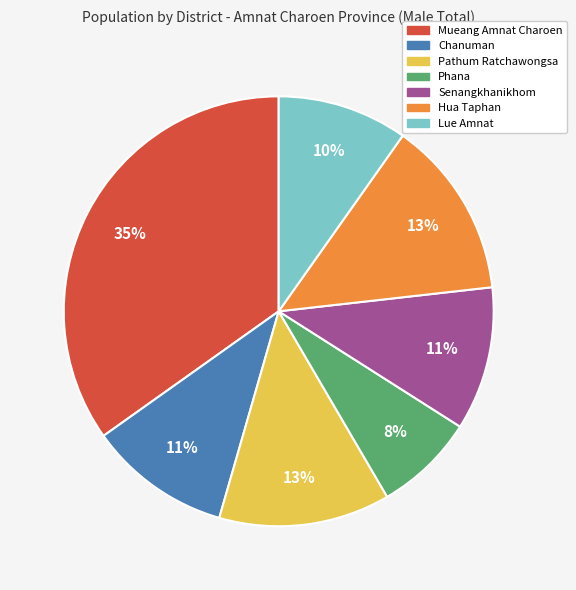

Between Lue Amnat and Pathum Ratchawongsa, which is larger?

Pathum Ratchawongsa